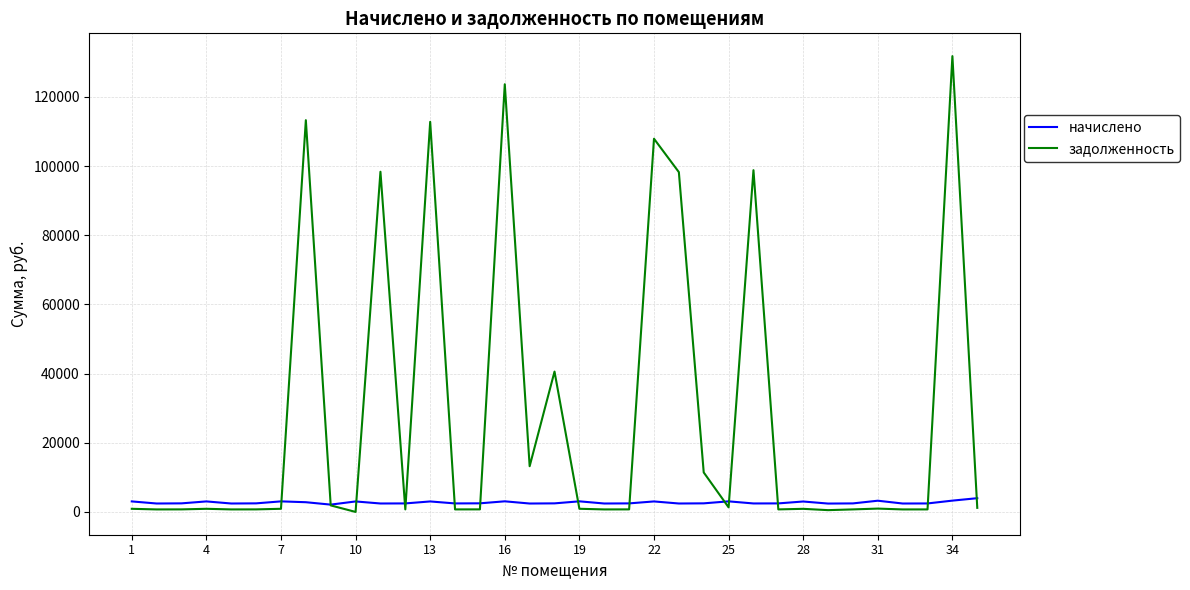

What is the highest value of the задолженность series?

131817.2